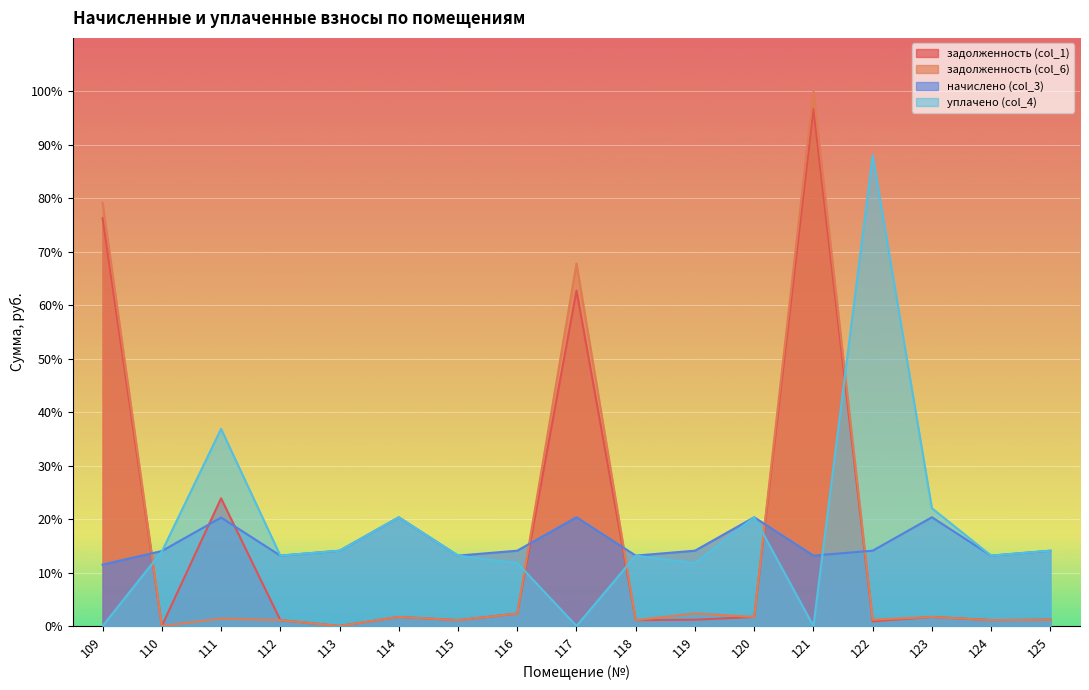

Reading left to right, transcribe all the data shown in this chart.

задолженность (col_1): 109=76.3	110=0.0	111=23.9	112=1.1	113=0.0	114=1.7	115=1.1	116=2.3	117=62.7	118=1.1	119=1.2	120=1.7	121=96.7	122=0.9	123=1.7	124=1.1	125=1.2
задолженность (col_6): 109=79.2	110=0.0	111=1.4	112=1.1	113=0.0	114=1.7	115=1.1	116=2.3	117=67.8	118=1.1	119=2.3	120=1.7	121=100.0	122=1.2	123=1.7	124=1.1	125=1.2
начислено (col_3): 109=11.5	110=14.0	111=20.3	112=13.2	113=14.1	114=20.3	115=13.2	116=14.1	117=20.3	118=13.2	119=14.1	120=20.3	121=13.2	122=14.1	123=20.3	124=13.2	125=14.1
уплачено (col_4): 109=0.0	110=13.9	111=36.9	112=13.2	113=14.1	114=20.3	115=13.2	116=11.8	117=0.0	118=13.2	119=11.7	120=20.3	121=0.0	122=88.0	123=22.0	124=13.2	125=14.1